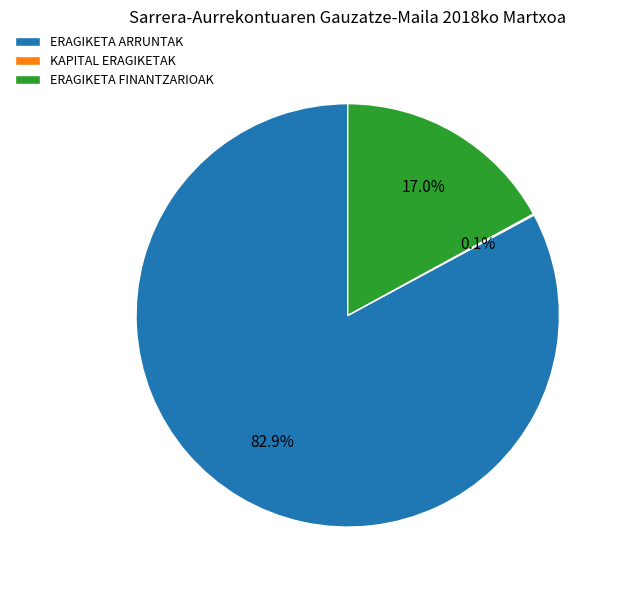

What percentage is the ERAGIKETA FINANTZARIOAK slice, to the nearest percent?

17%